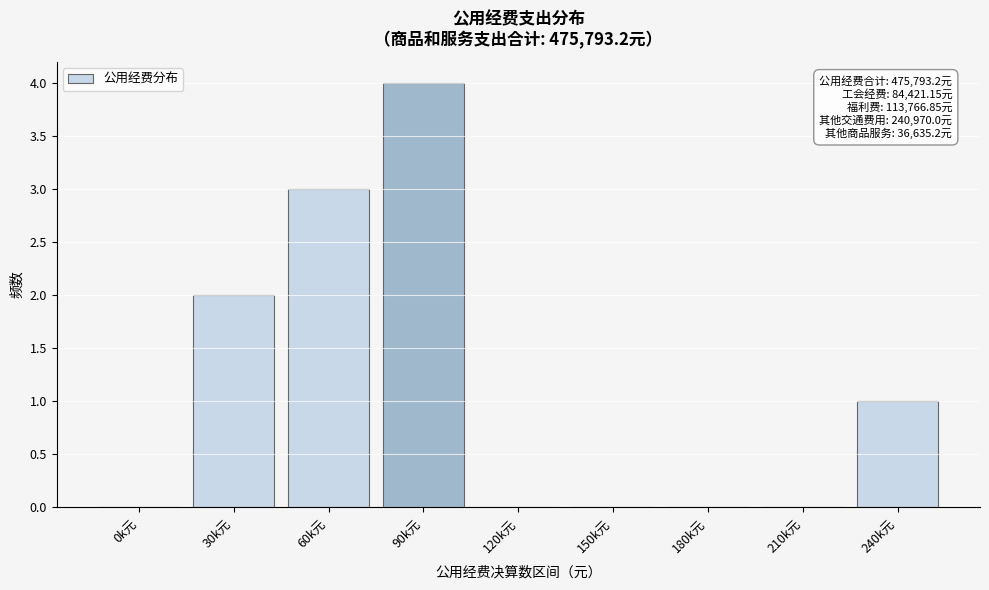

Reading right to left, extract all data points from this chart.

240k元=1	210k元=0	180k元=0	150k元=0	120k元=0	90k元=4	60k元=3	30k元=2	0k元=0